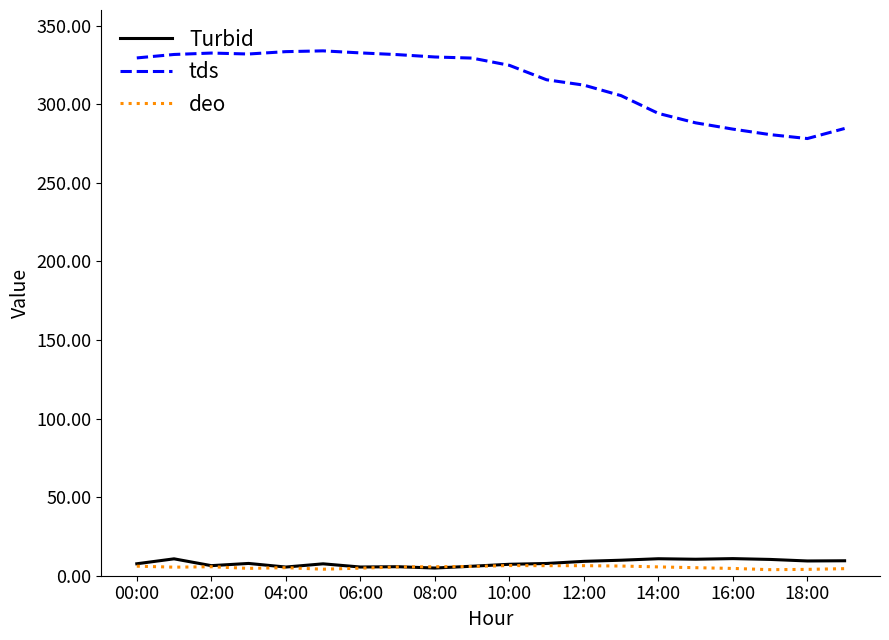

Which series has the largest range (max minus min)?

tds